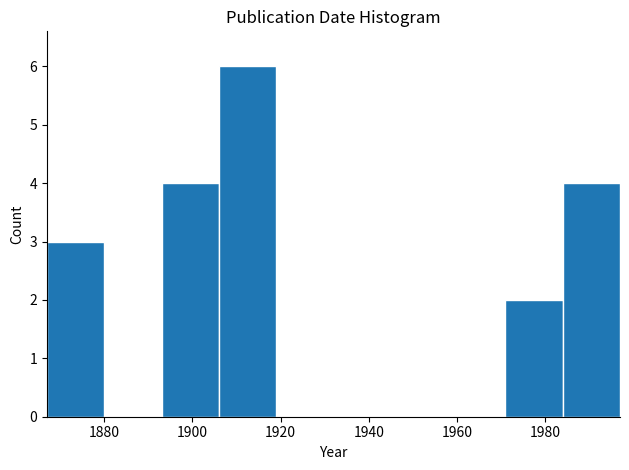

Which range on the x-axis has the tallest bar?

1906 to 1919